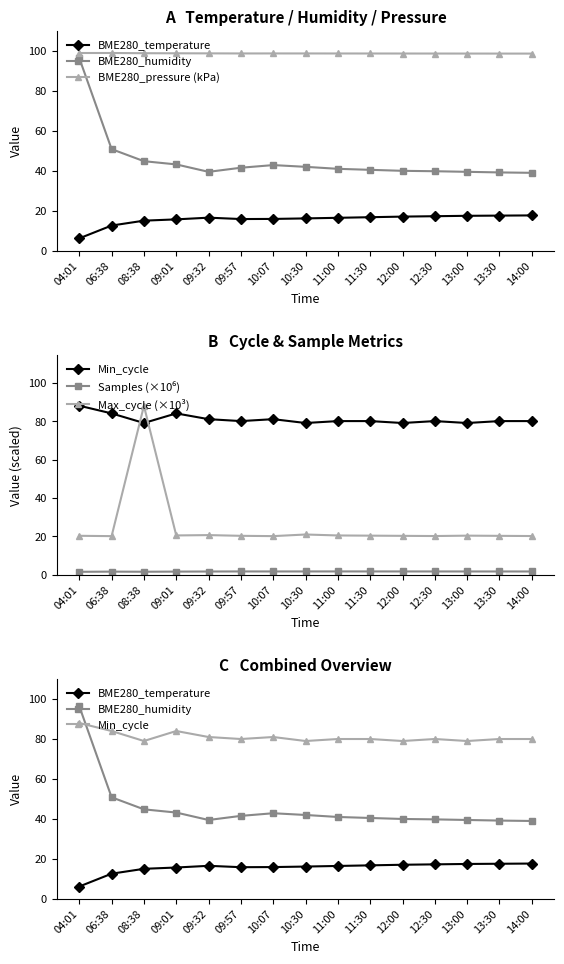

What is the average value of the Min_cycle series?

80.9